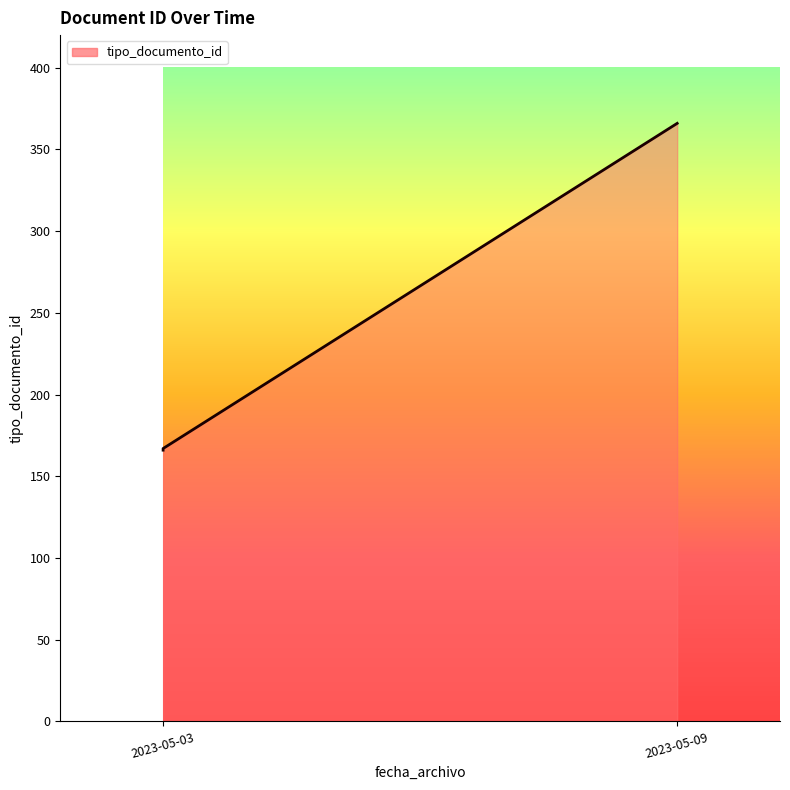

What is the value of the 1st point from the left?

166